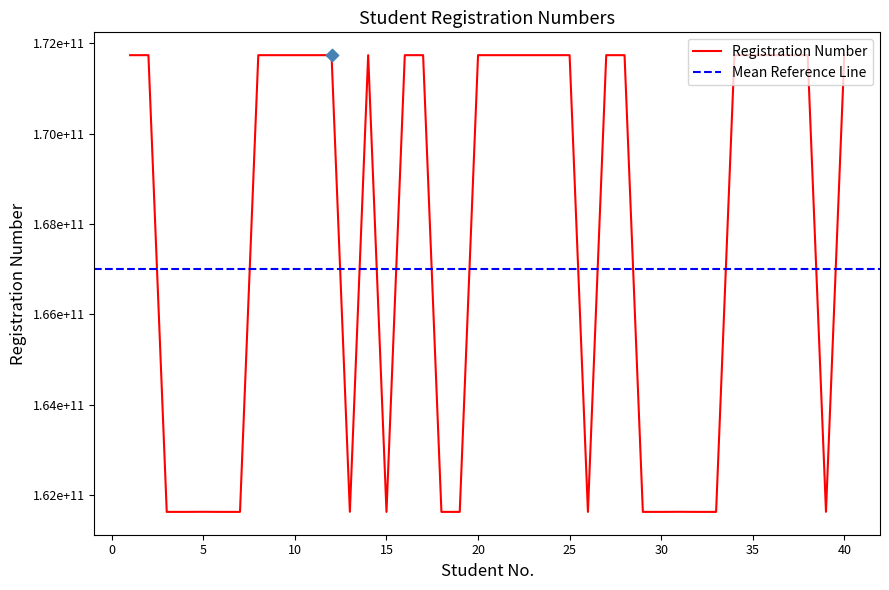

What is the ratio of the value at 20 to the value at 35?

1.0